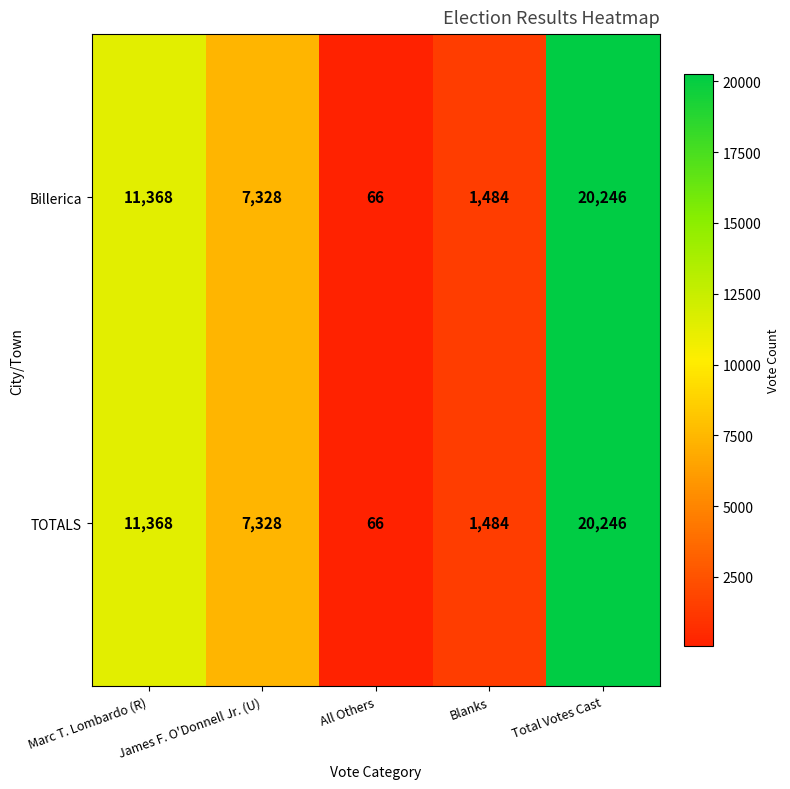

At which category is the sum across all series the highest?

Total Votes Cast